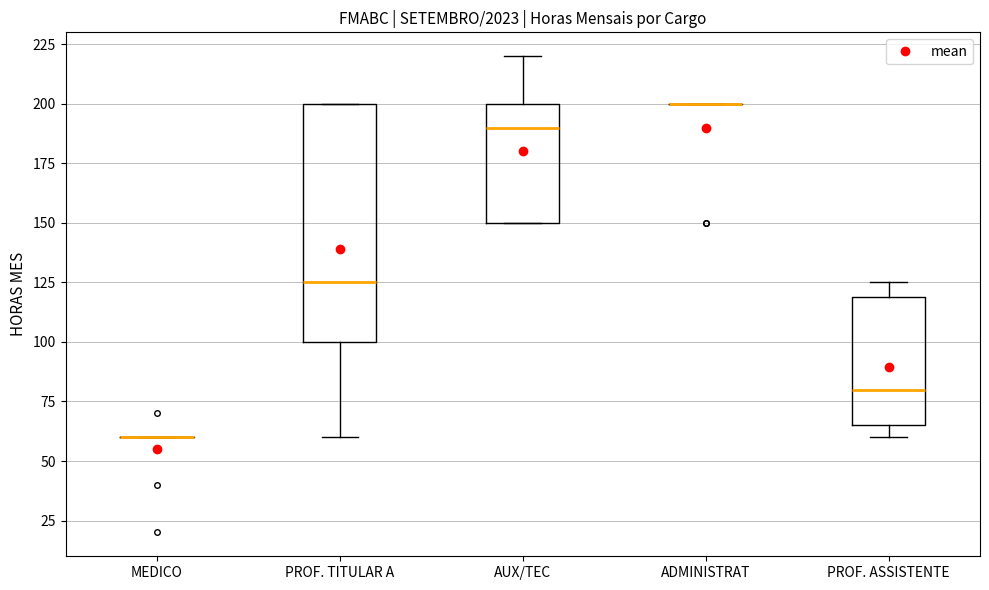

Comparing the boxes themselves (not the whiskers), which one is the tallest?

PROF. TITULAR A